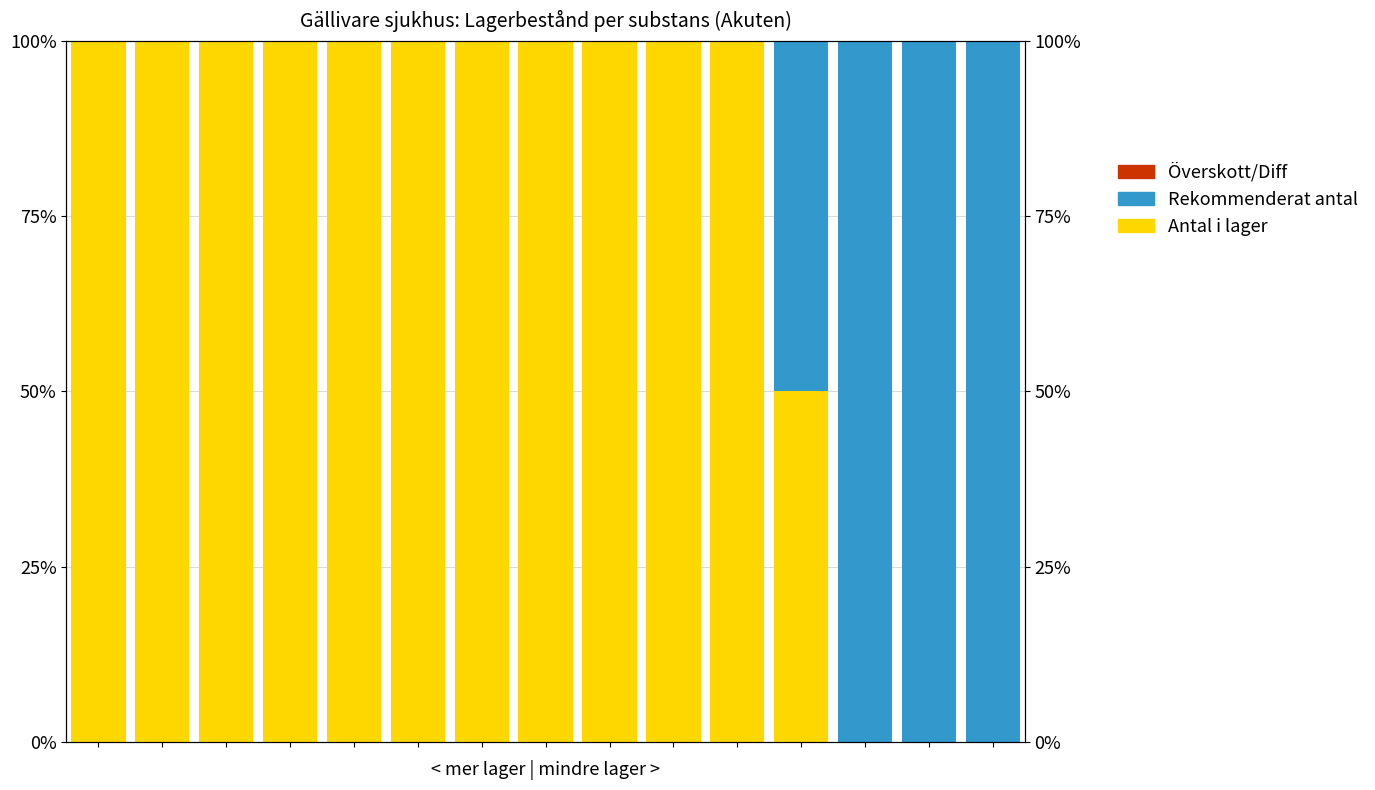

The Antal i lager series shows 146 at 3. True or false?

False